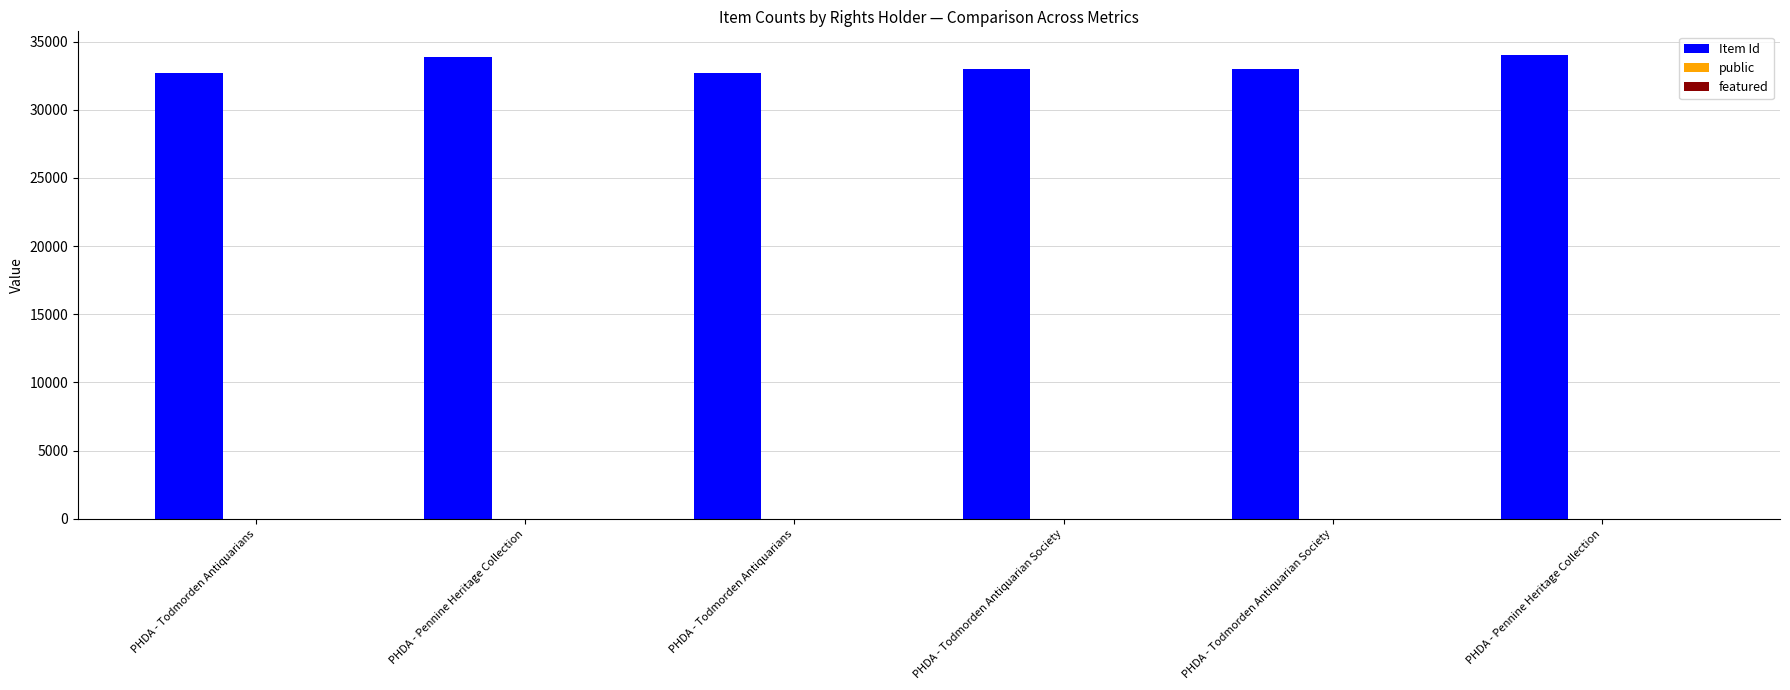

List the labels in order of public value, smallest first.

PHDA - Todmorden Antiquarians, PHDA - Pennine Heritage Collection, PHDA - Todmorden Antiquarians, PHDA - Todmorden Antiquarian Society, PHDA - Todmorden Antiquarian Society, PHDA - Pennine Heritage Collection